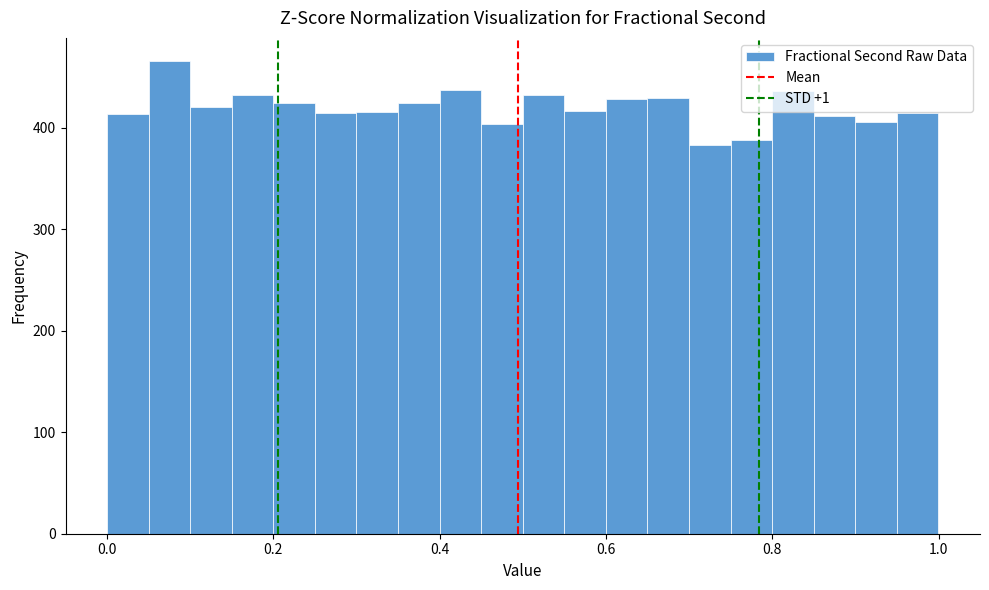

Read against the x-axis, roughly where is the centre of the tallest bar?

0.08